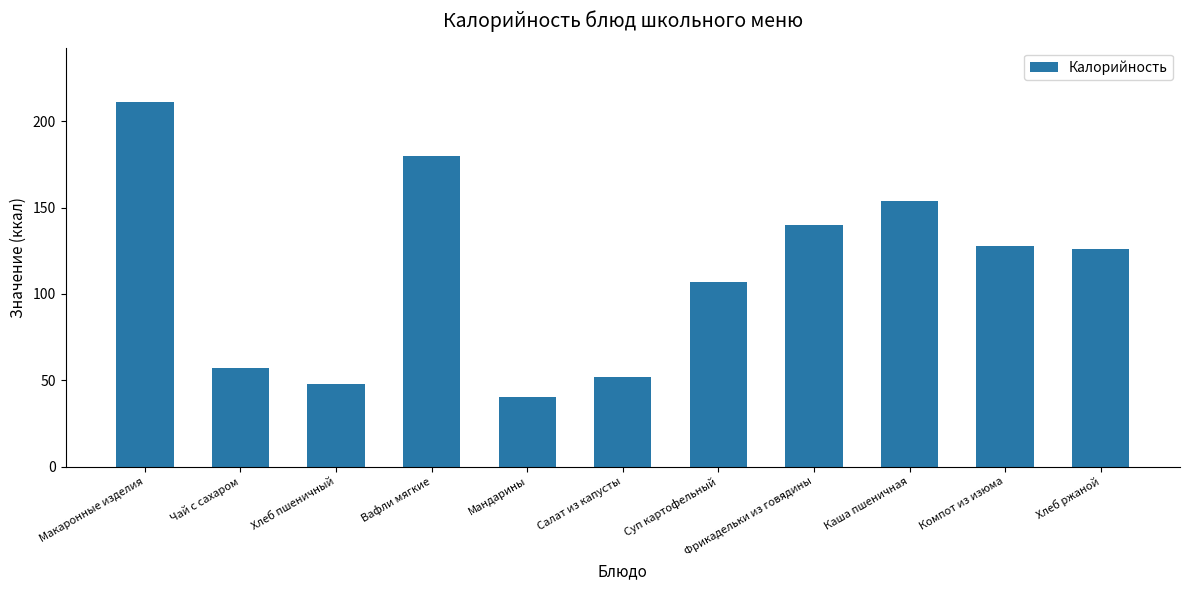

Rank the categories by value from lowest to highest.

Мандарины, Хлеб пшеничный, Салат из капусты, Чай с сахаром, Суп картофельный, Хлеб ржаной, Компот из изюма, Фрикадельки из говядины, Каша пшеничная, Вафли мягкие, Макаронные изделия